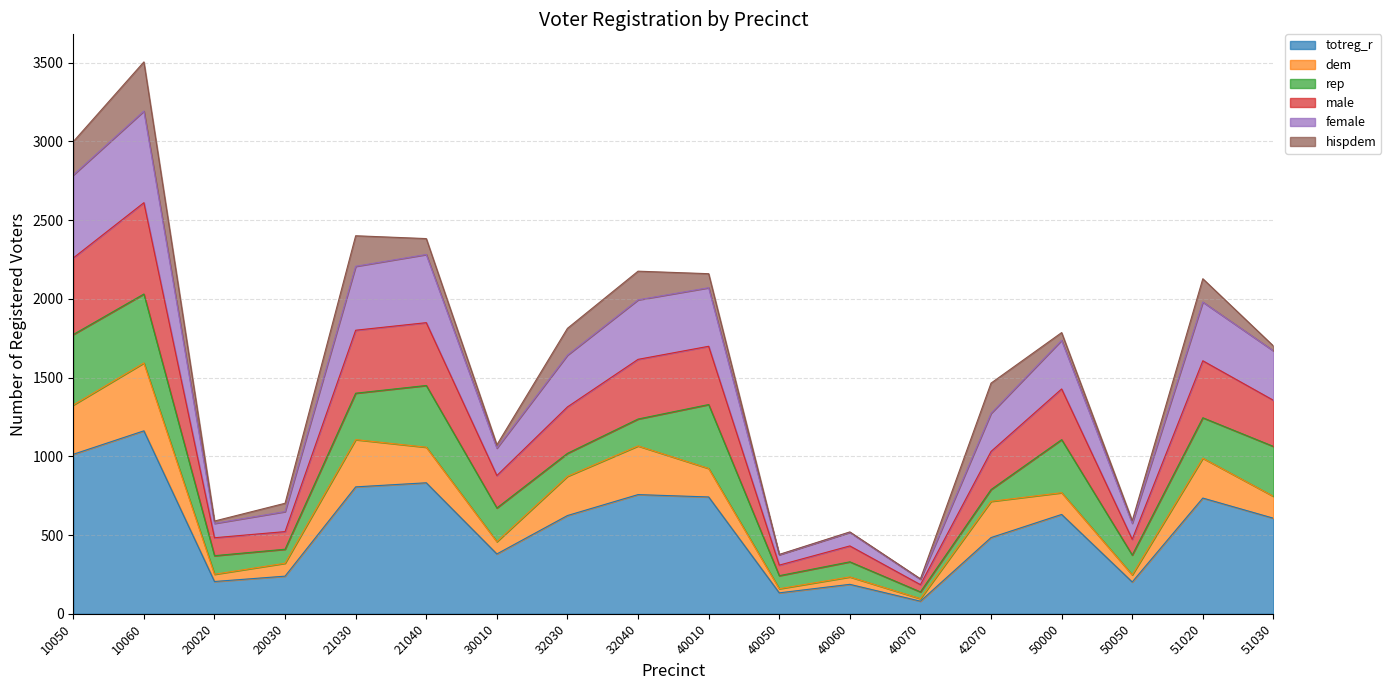

What is the total value across all series at 50000?

1786